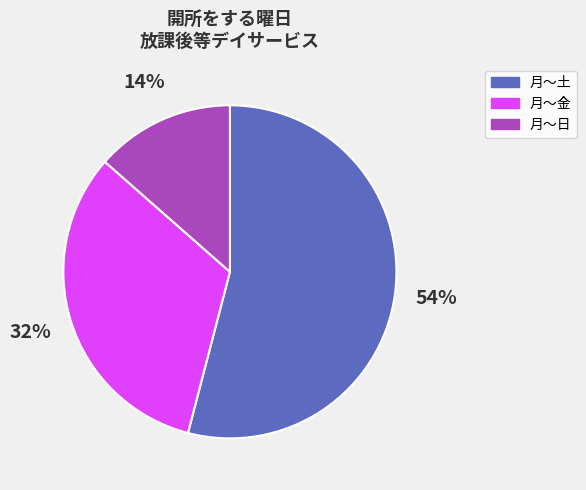

What is the ratio of the value at 月～金 to the value at 月～土?

0.6